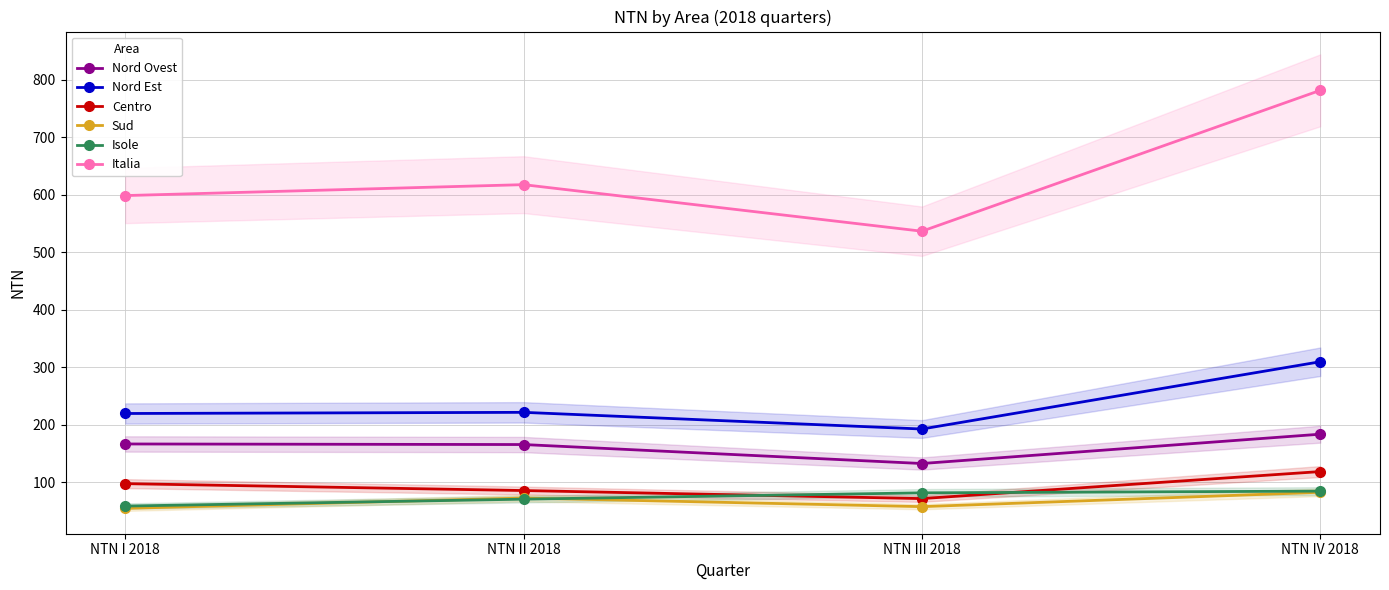

True or false: Centro has more than 1 points higher than both neighbors.

False